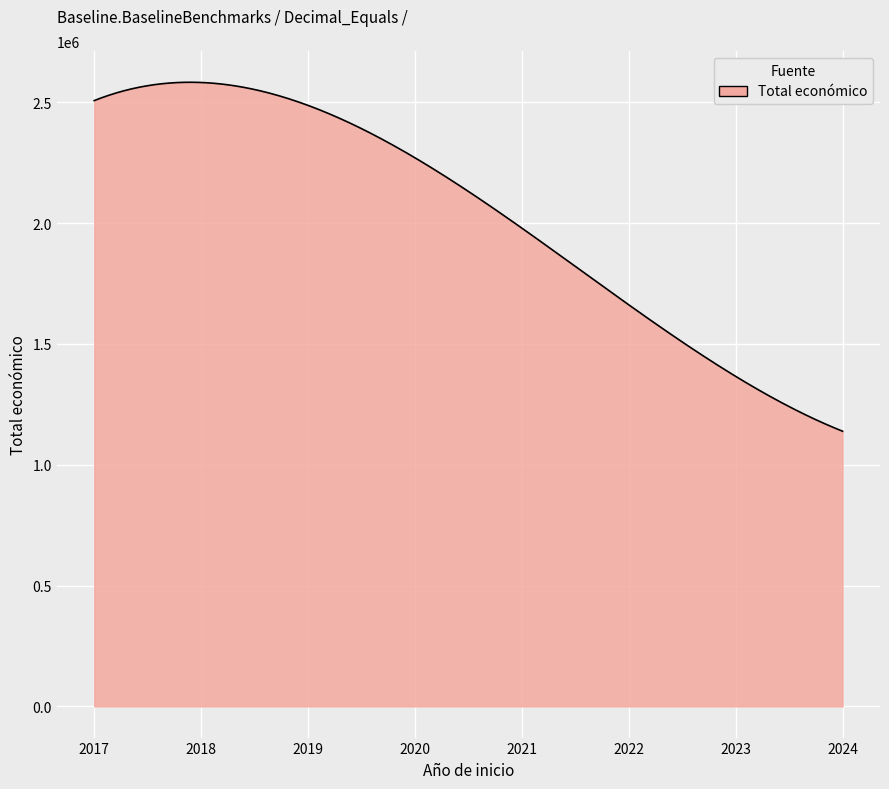

What is the difference between the maximum and minimum values?

1443966.9